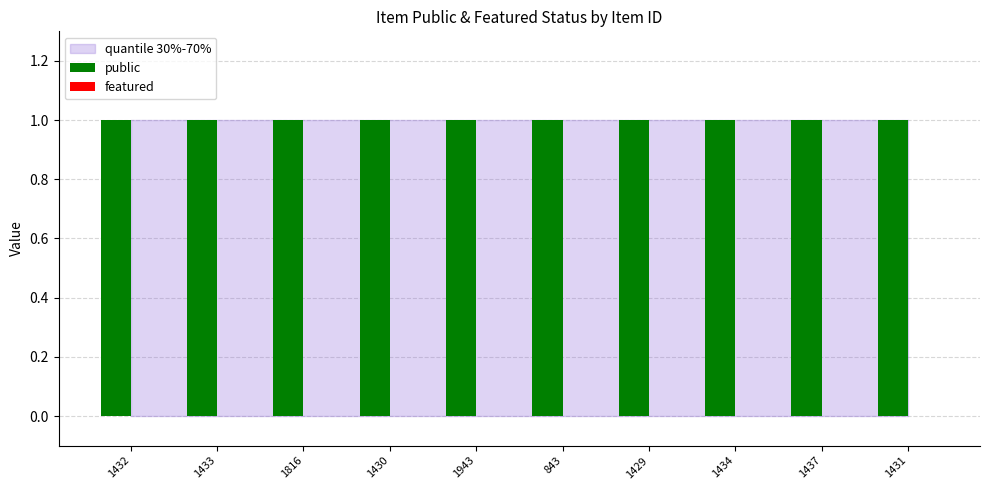

What is the label of the 8th bar from the right?

1816